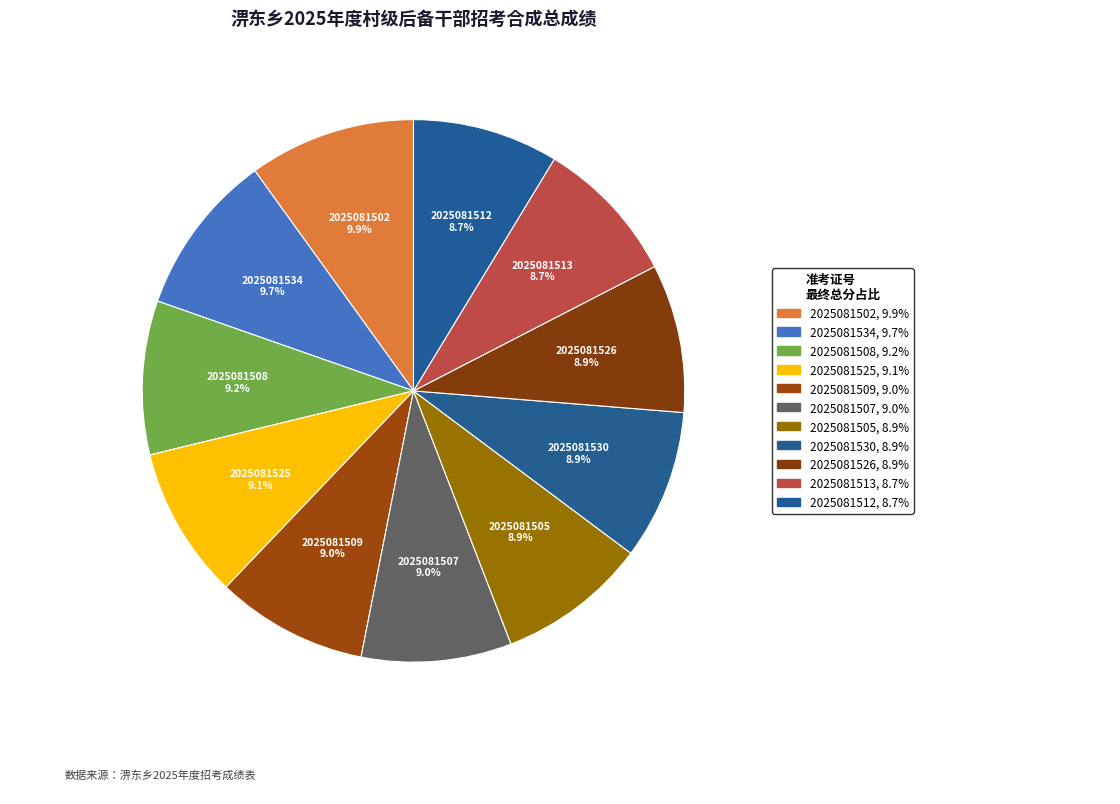

What percentage is NOT represented by 2025081525?

90.9%